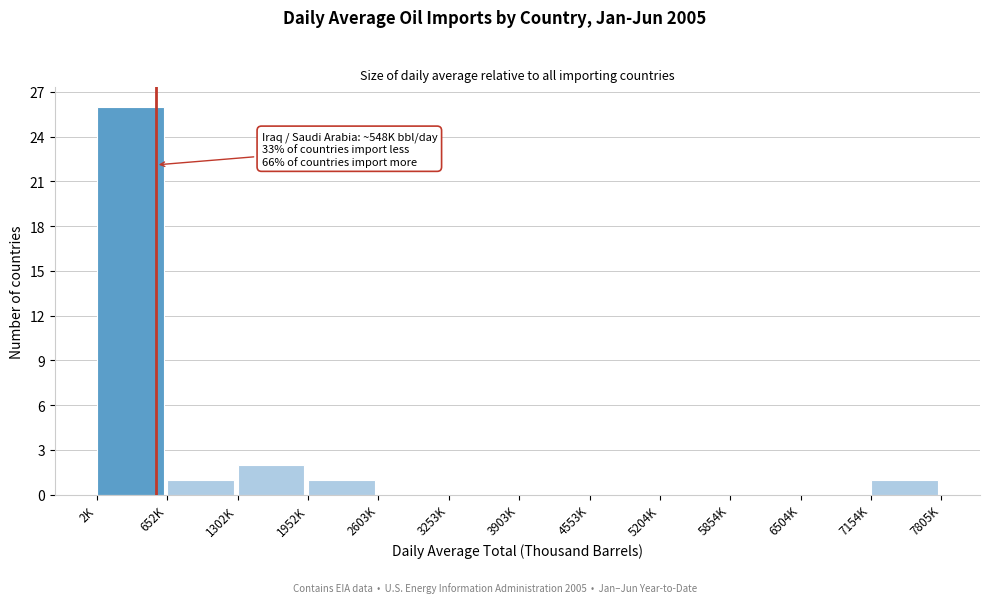

Reading right to left, what are all the values shown in this chart?

7154K=1	6504K=0	5854K=0	5204K=0	4553K=0	3903K=0	3253K=0	2603K=0	1952K=1	1302K=2	652K=1	2K=26